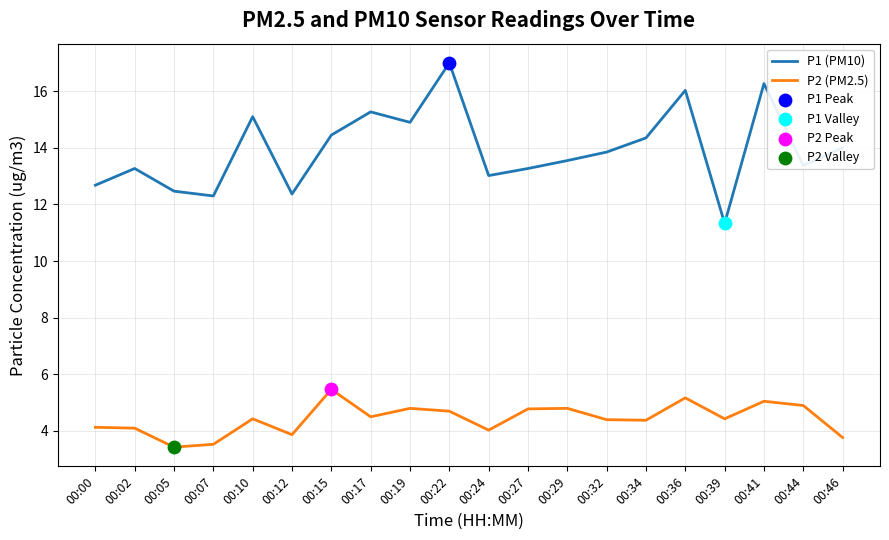

Which series changed the most between 00:19 and 00:39?

P1 (PM10)